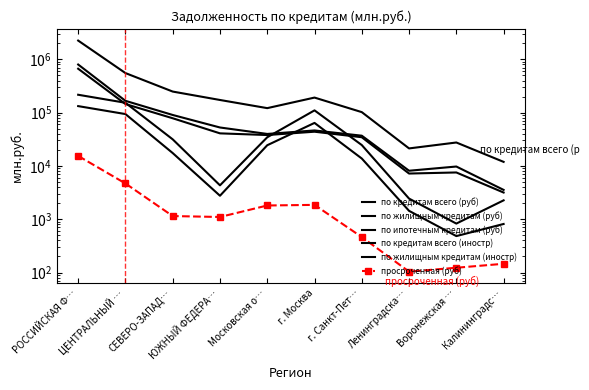

At which category does the chart reach its peak across all series?

РОССИЙСКАЯ Ф…